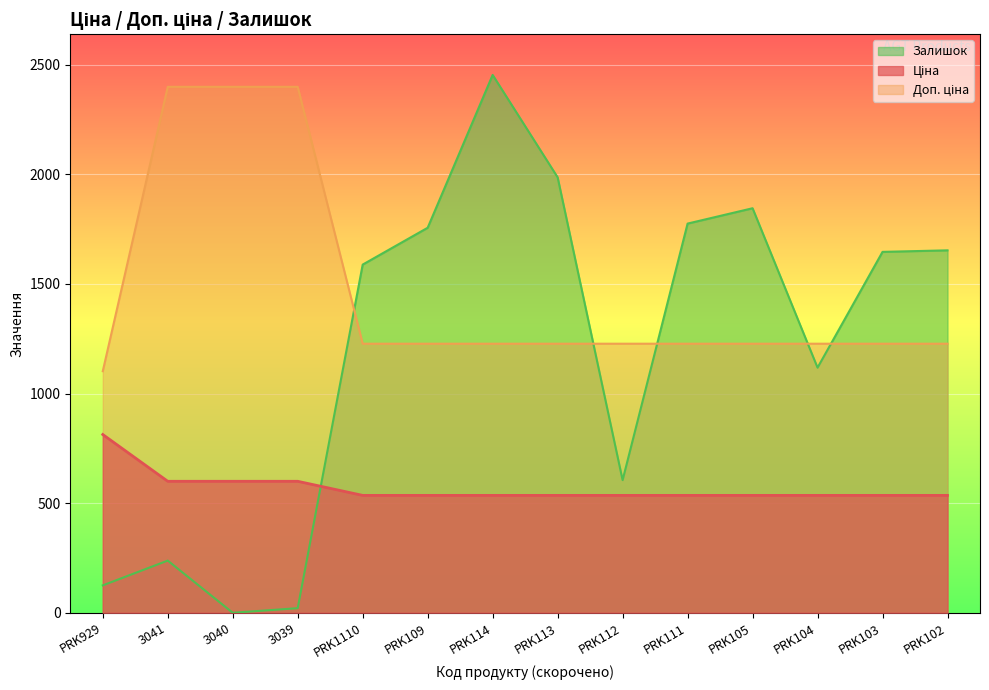

What is the total value across all series at 3040?

2998.4